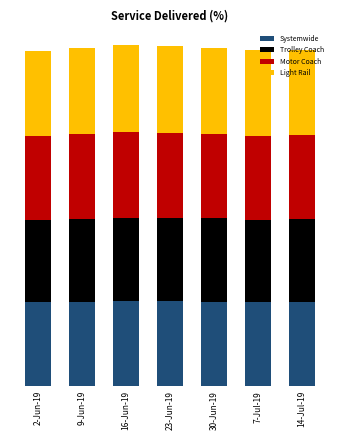

Are the bars grouped side by side (vs. stacked)?

No